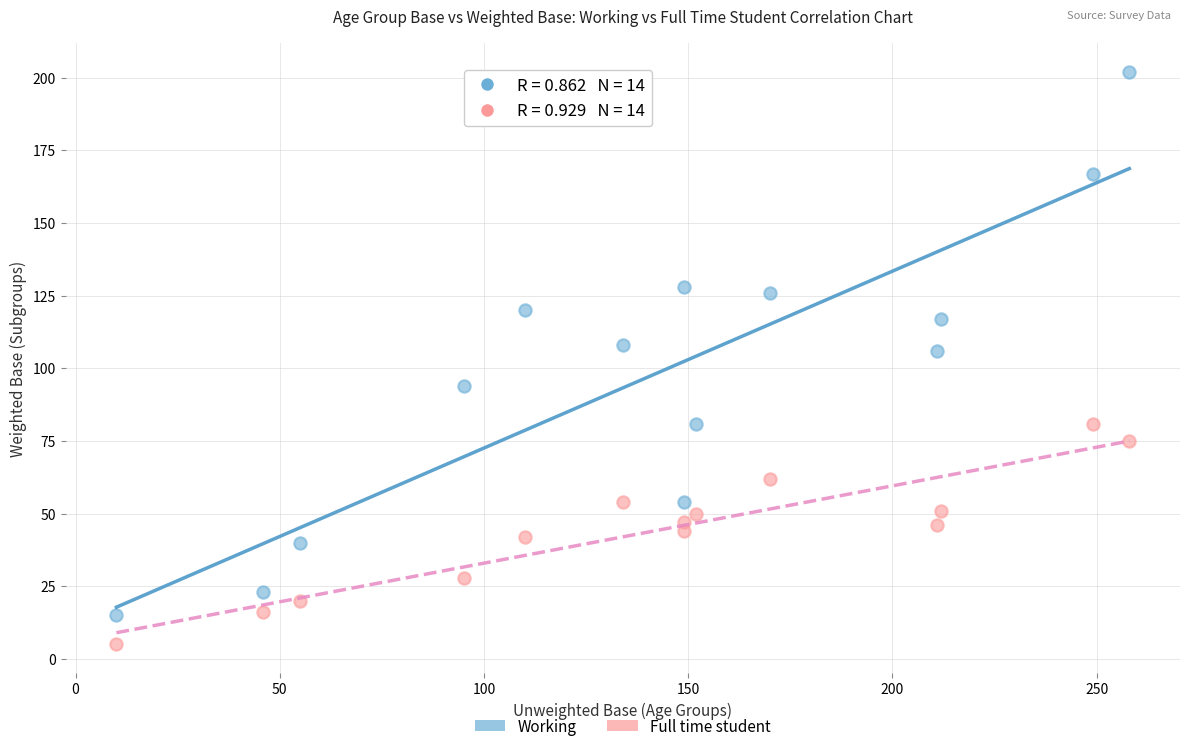

What are all the series names shown in the legend?

Working, Full time student